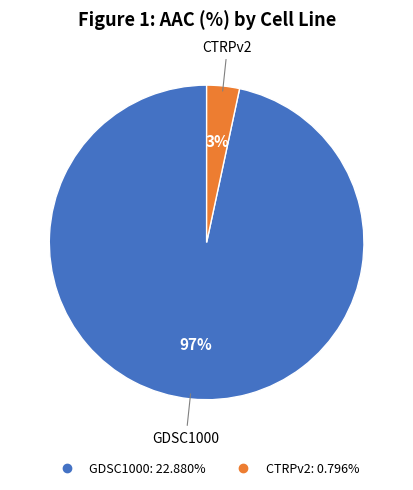

What is the largest slice in the pie chart?

GDSC1000